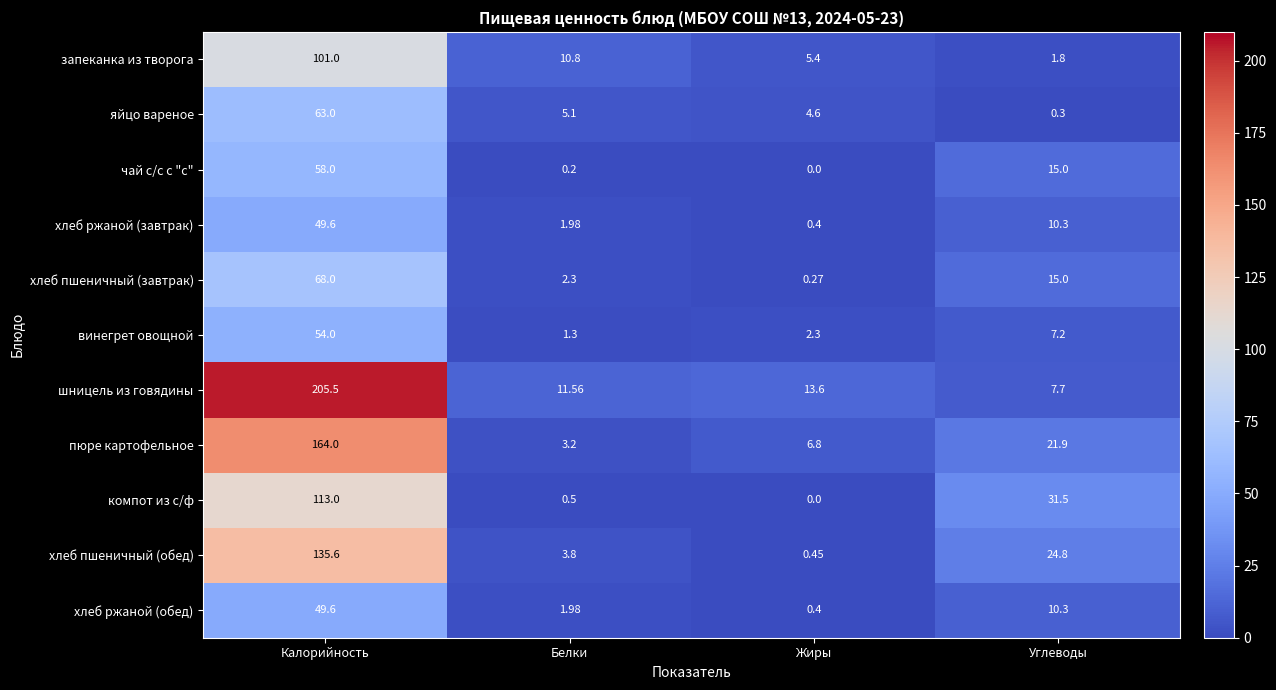

Rank the categories by винегрет овощной value from lowest to highest.

Белки, Жиры, Углеводы, Калорийность